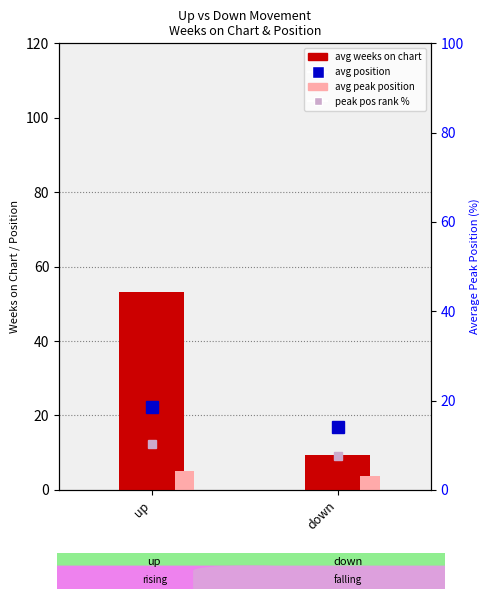

What is the difference between the maximum and minimum values in the avg position series?

5.3